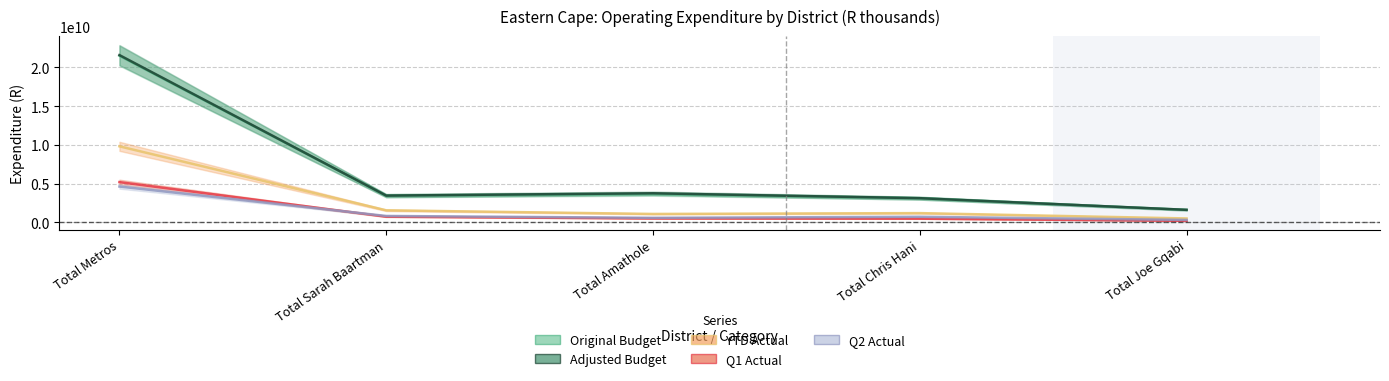

How many lines are shown in the chart?

5